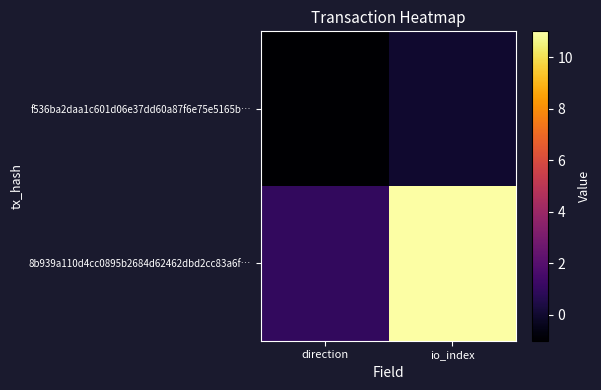

Which label corresponds to the smallest value in the chart?

direction